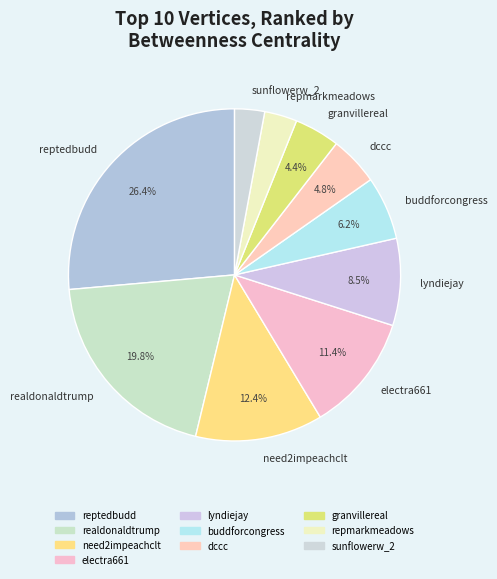

Is there any slice that represents more than half of the pie?

No